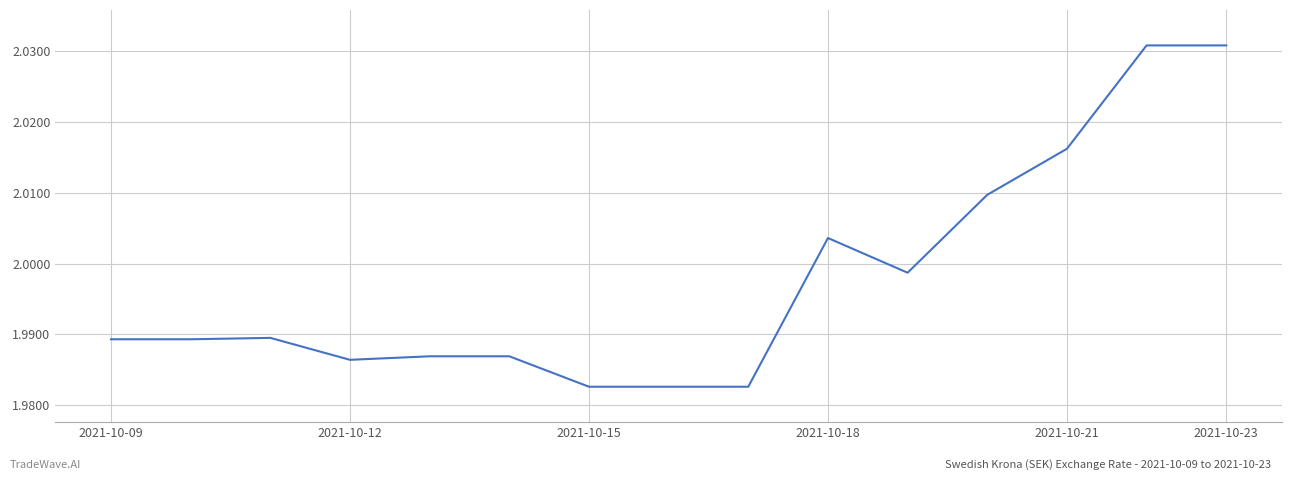

True or false: the data shows 0.6 at 2021-10-18.

False